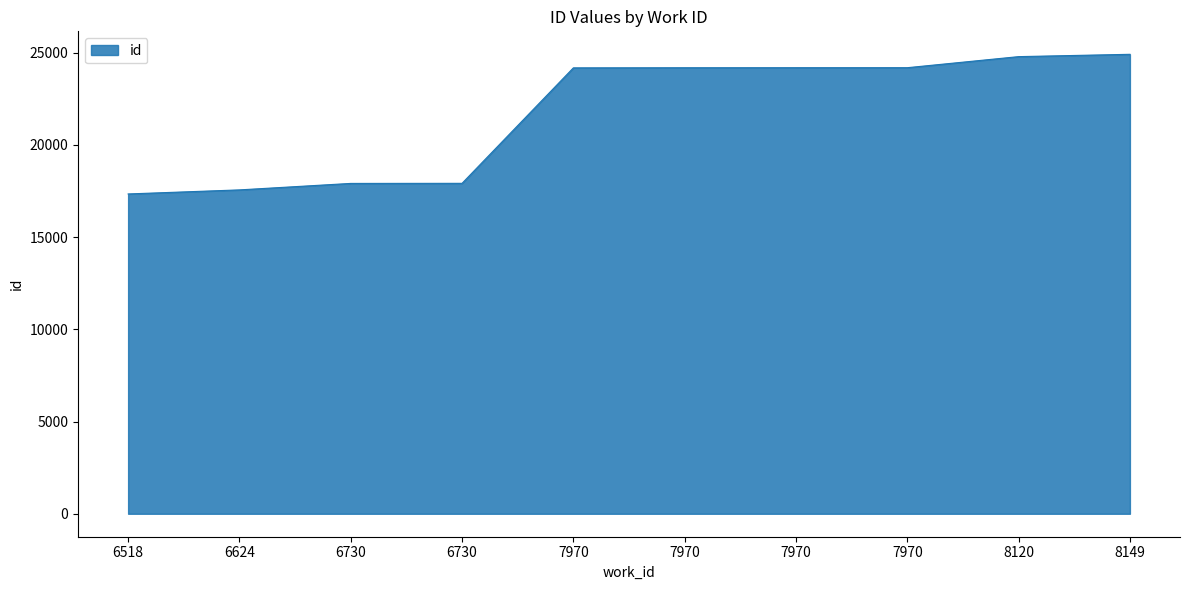

Reading left to right, what are all the values shown in this chart?

17341	17561	17912	17917	24178	24184	24186	24187	24787	24913